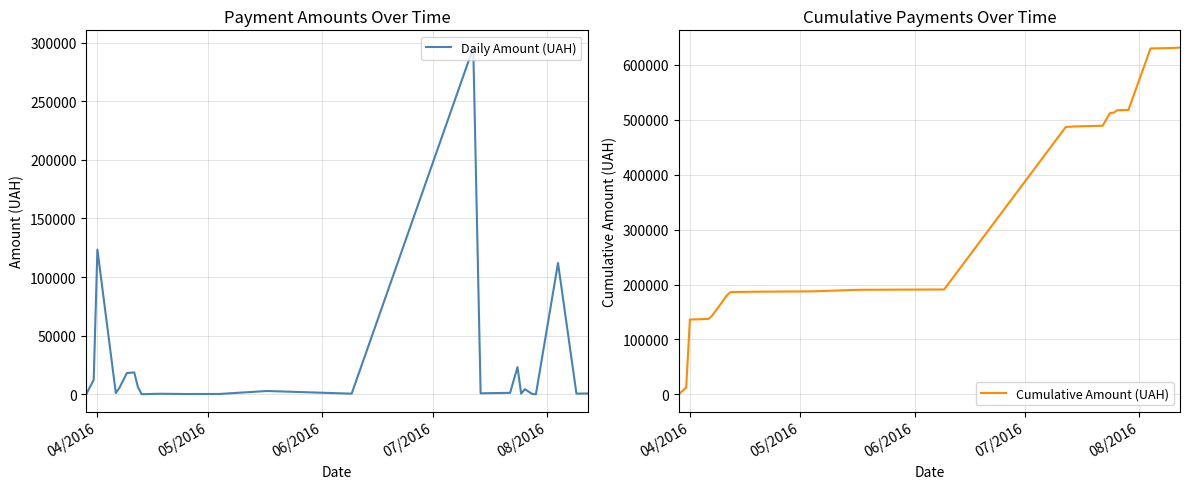

What is the maximum value for Daily Amount (UAH)?

295638.6